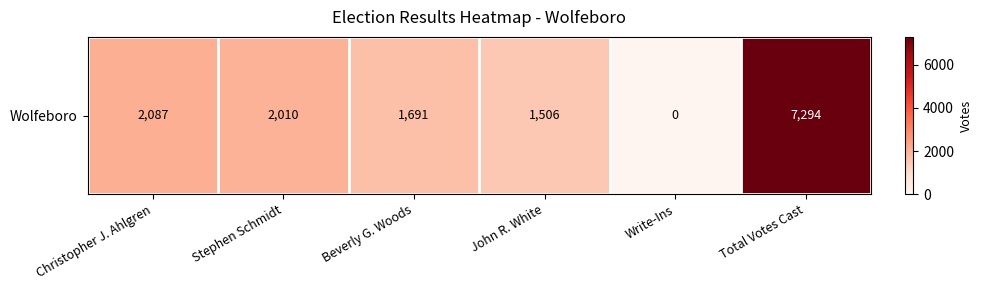

The chart shows a value of 2087 at Christopher J. Ahlgren. True or false?

True